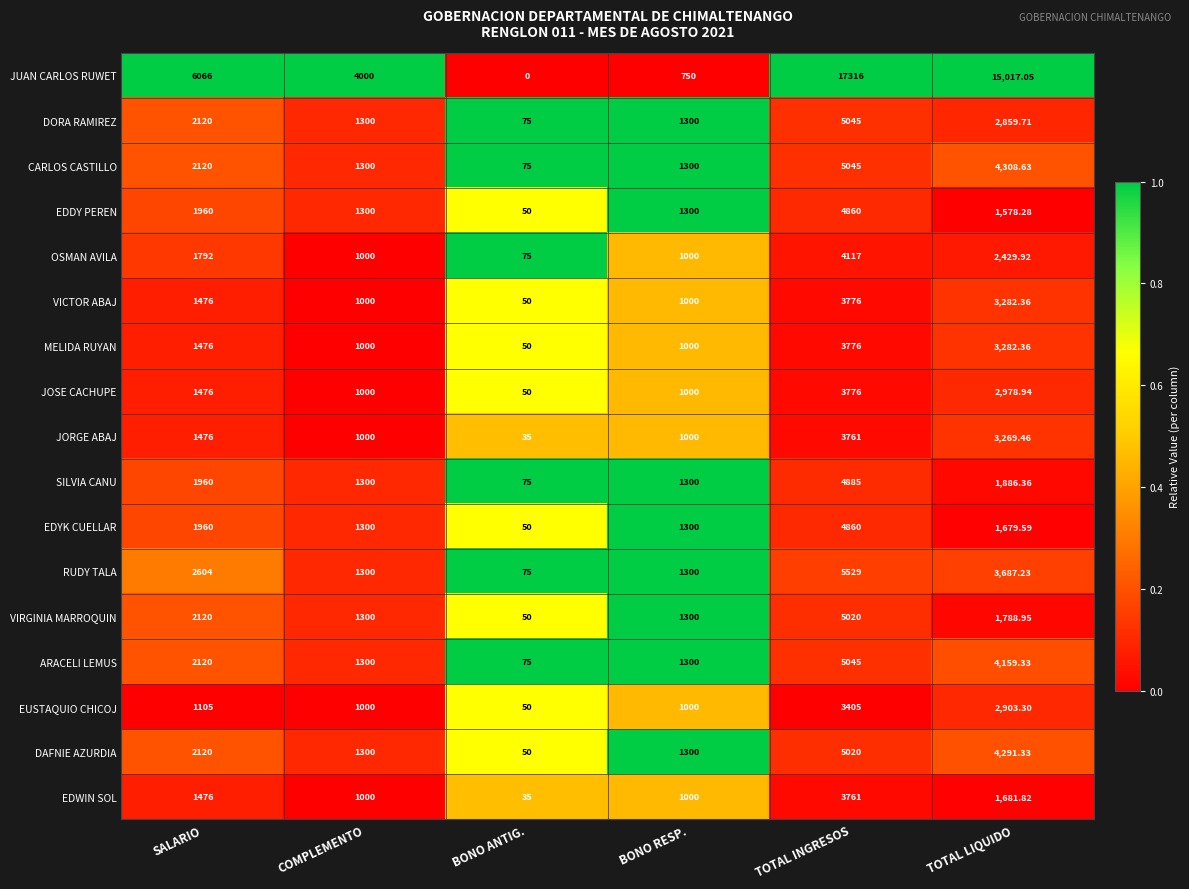

Which category has the lowest value in the DAFNIE AZURDIA series?

BONO ANTIG.